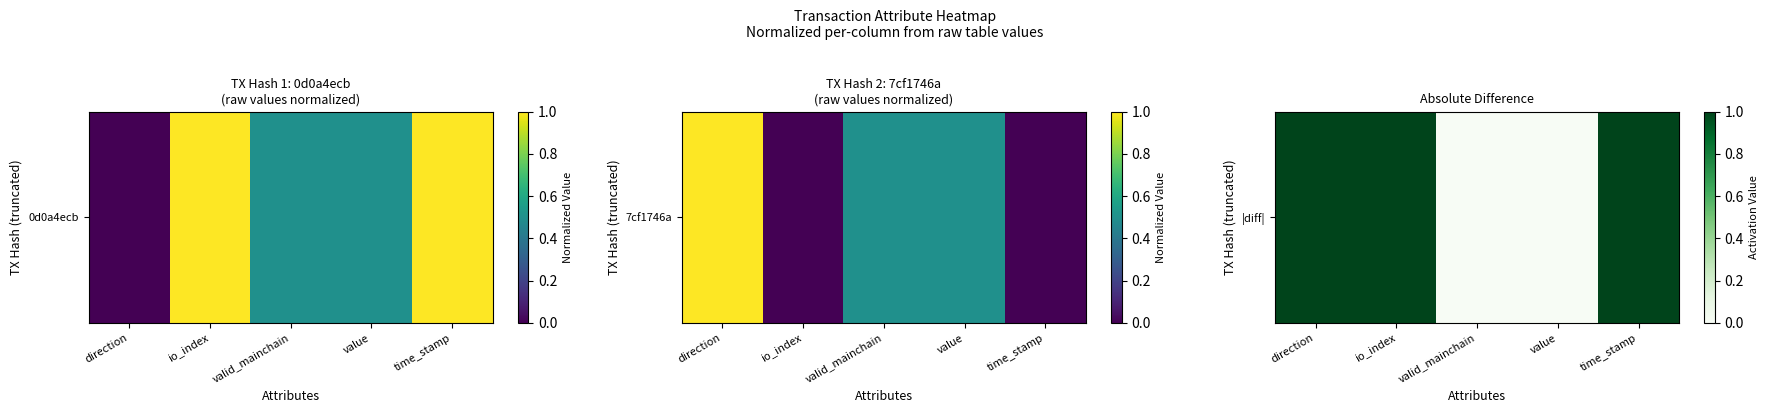

What is the sum of all values?

3